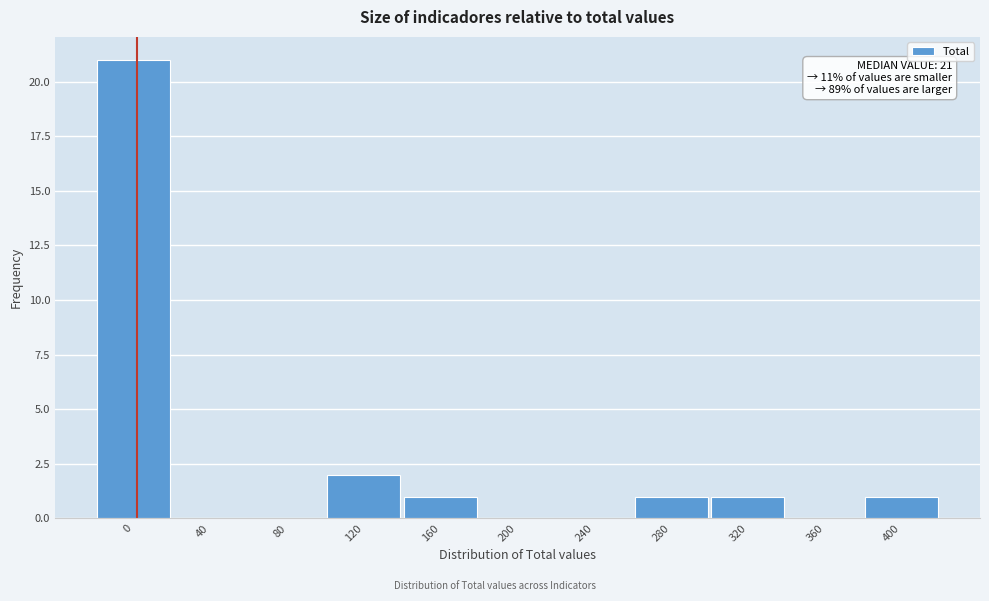

Reading left to right, transcribe all the data shown in this chart.

0=21	40=0	80=0	120=2	160=1	200=0	240=0	280=1	320=1	360=0	400=1